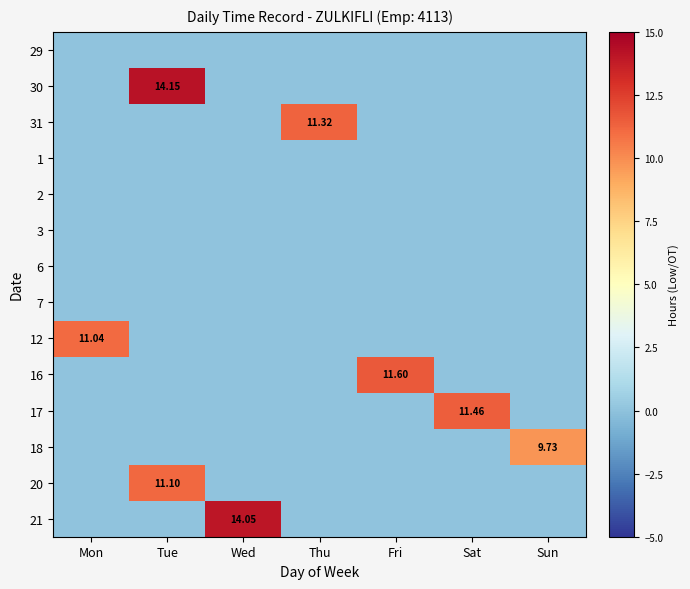

Between Tue and Sun, which series saw the biggest shift?

30